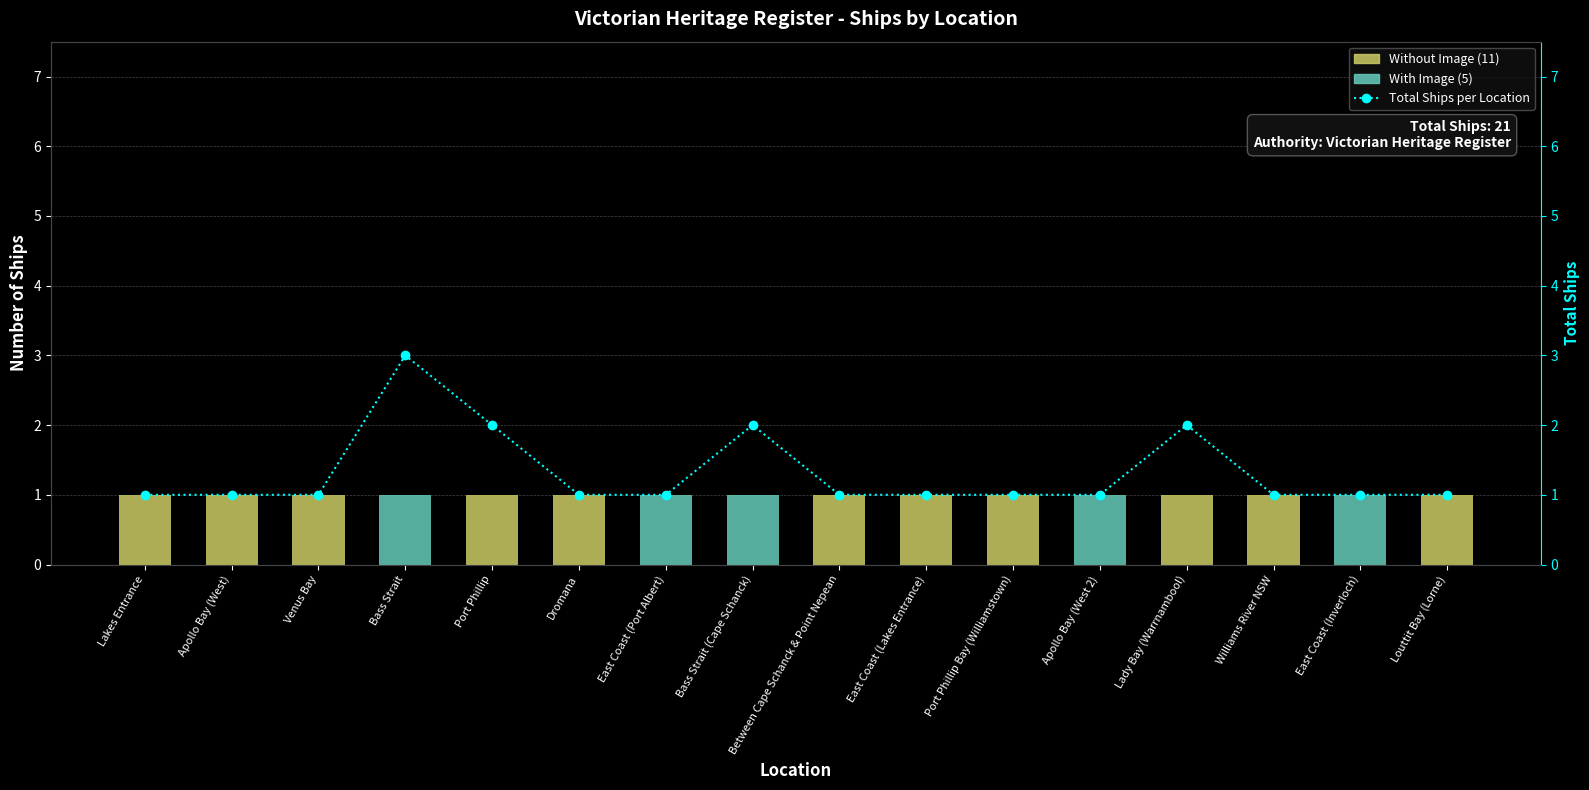

At how many categories does at least one series exceed 0?

16